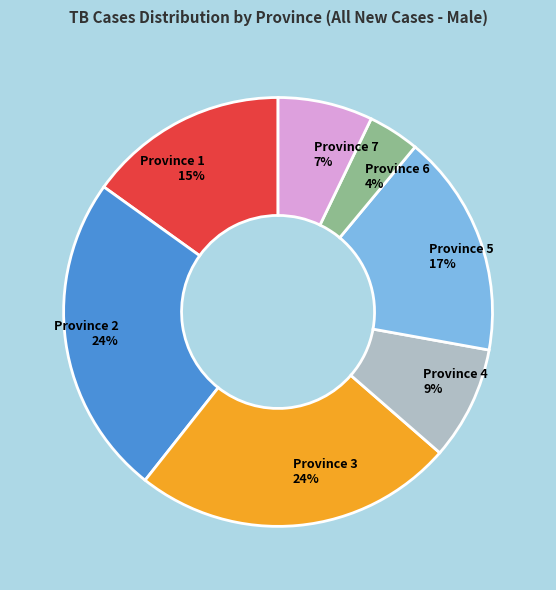

What is the smallest slice in the pie chart?

Province 6